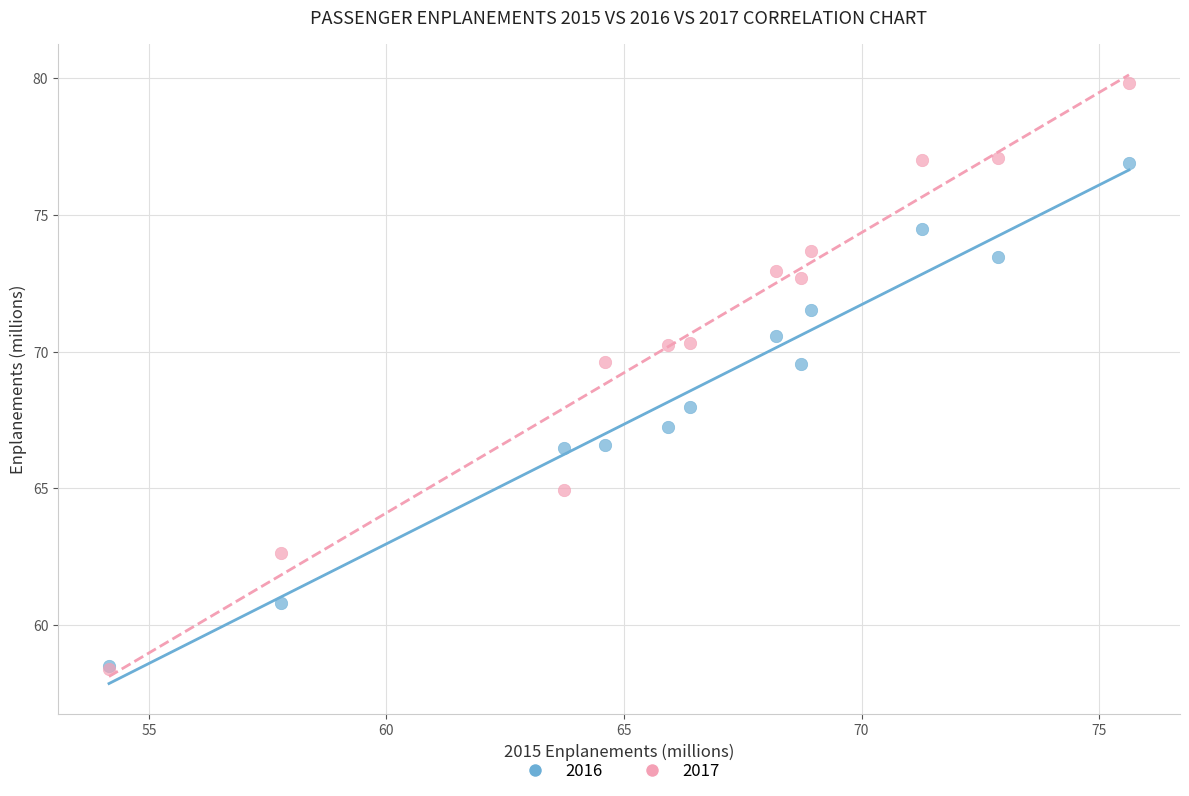

What are all the series names shown in the legend?

2016, 2017